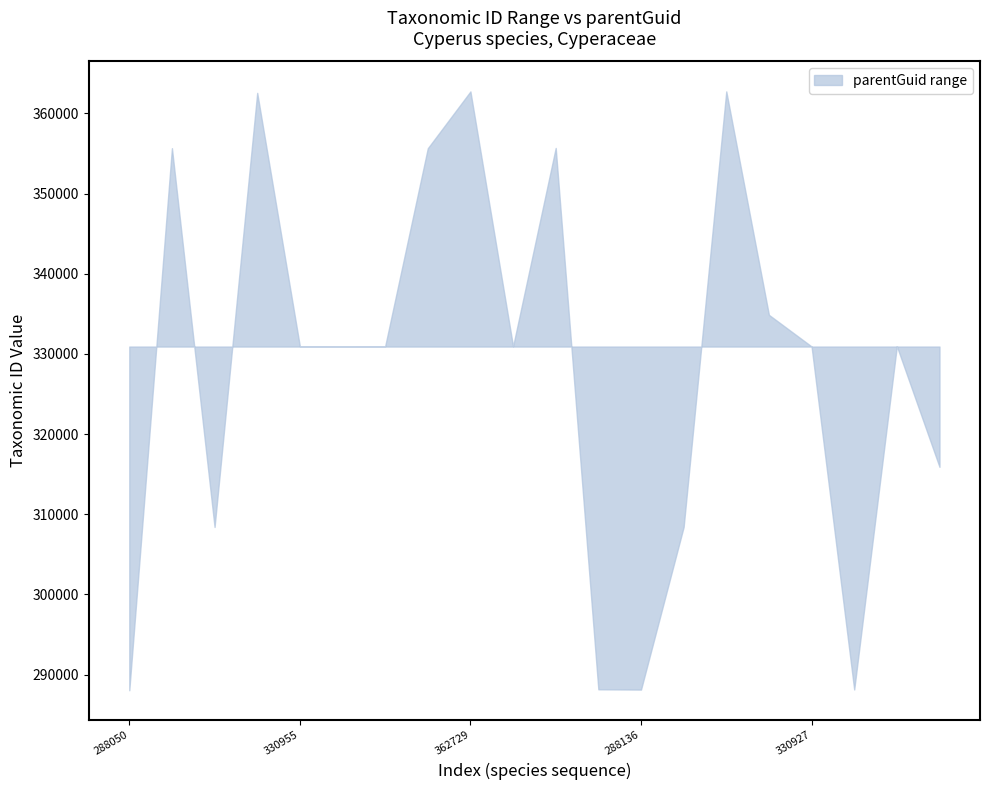

True or false: upper and lower intersect in this chart.

True